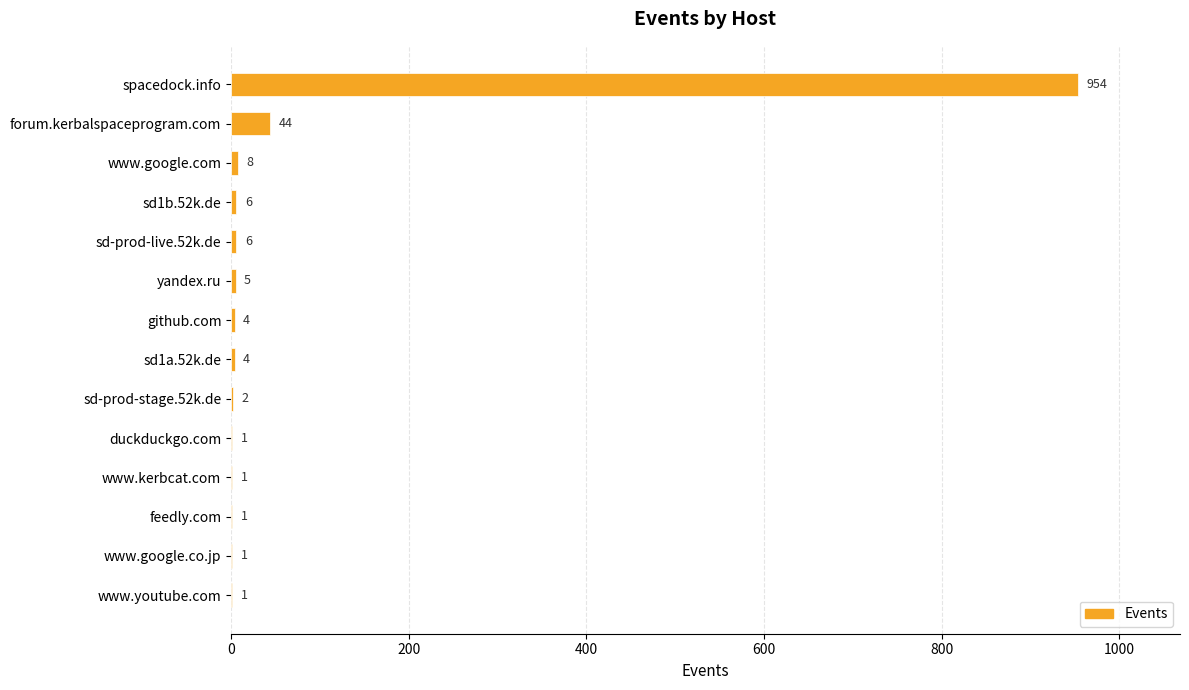

At which label is the value closest to 477?

forum.kerbalspaceprogram.com